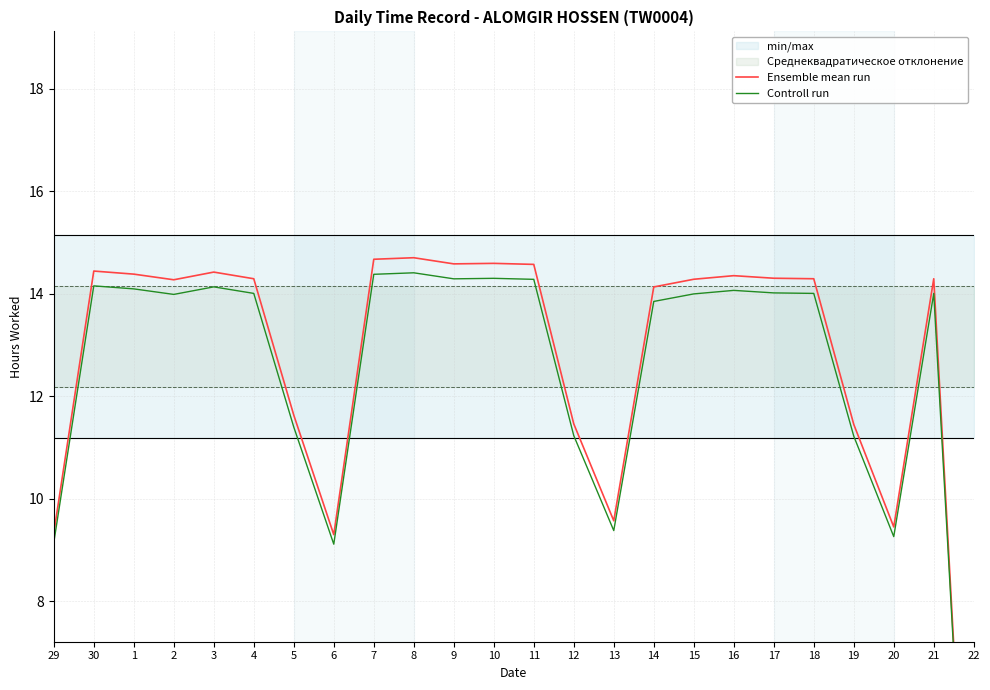

The Ensemble mean run series shows 14.3 at 16. True or false?

True